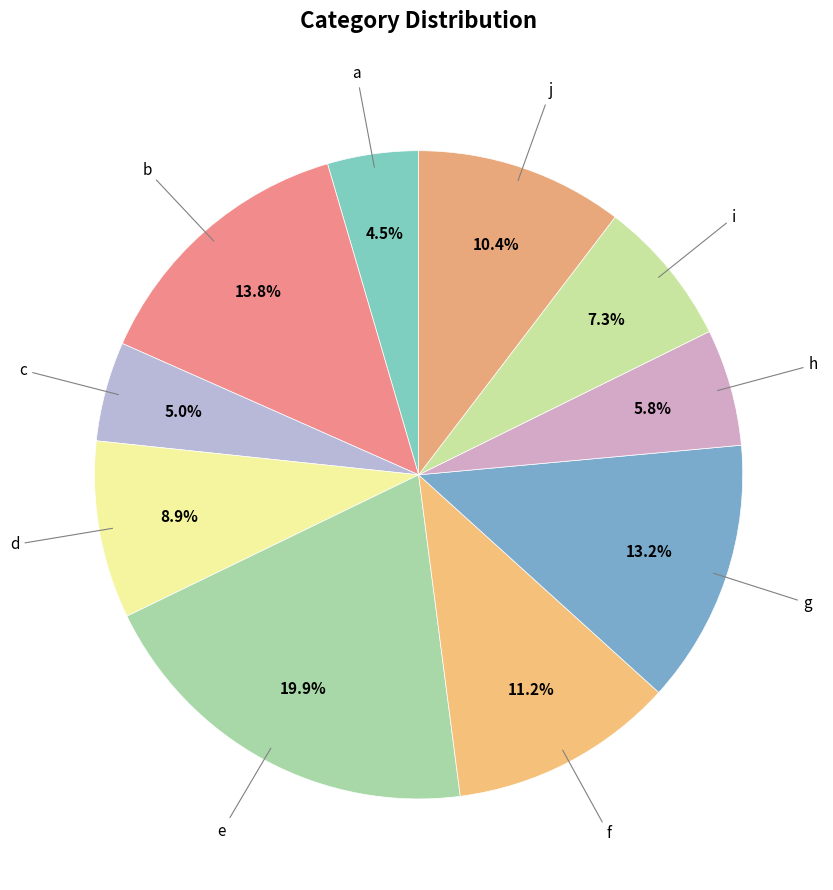

How many segments does this pie chart have?

10